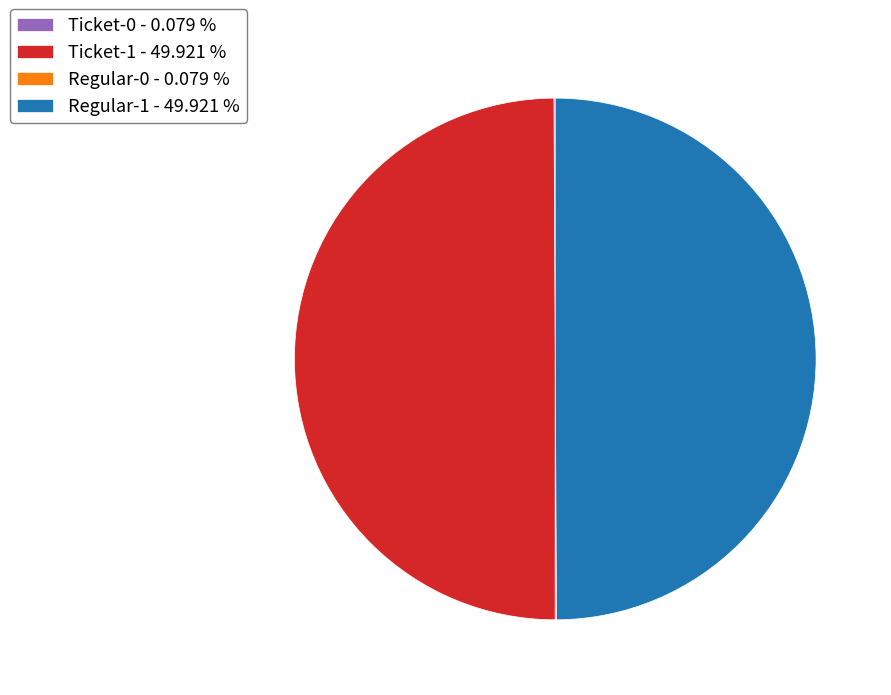

Approximately how many times larger is the value at Ticket-1 - 49.921 % compared to Regular-1 - 49.921 %?

1.0